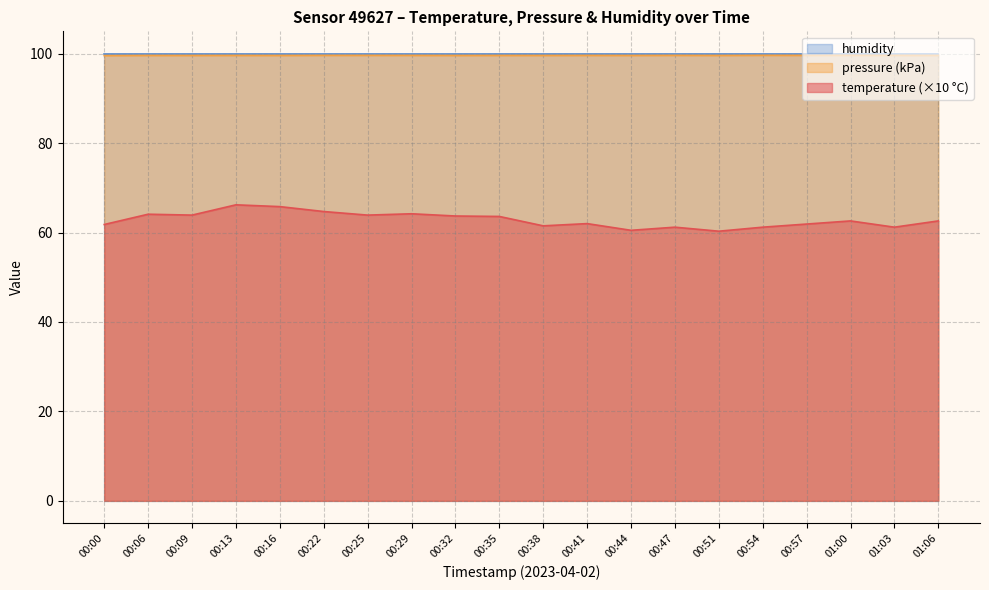

What position from the right is 00:57?

4